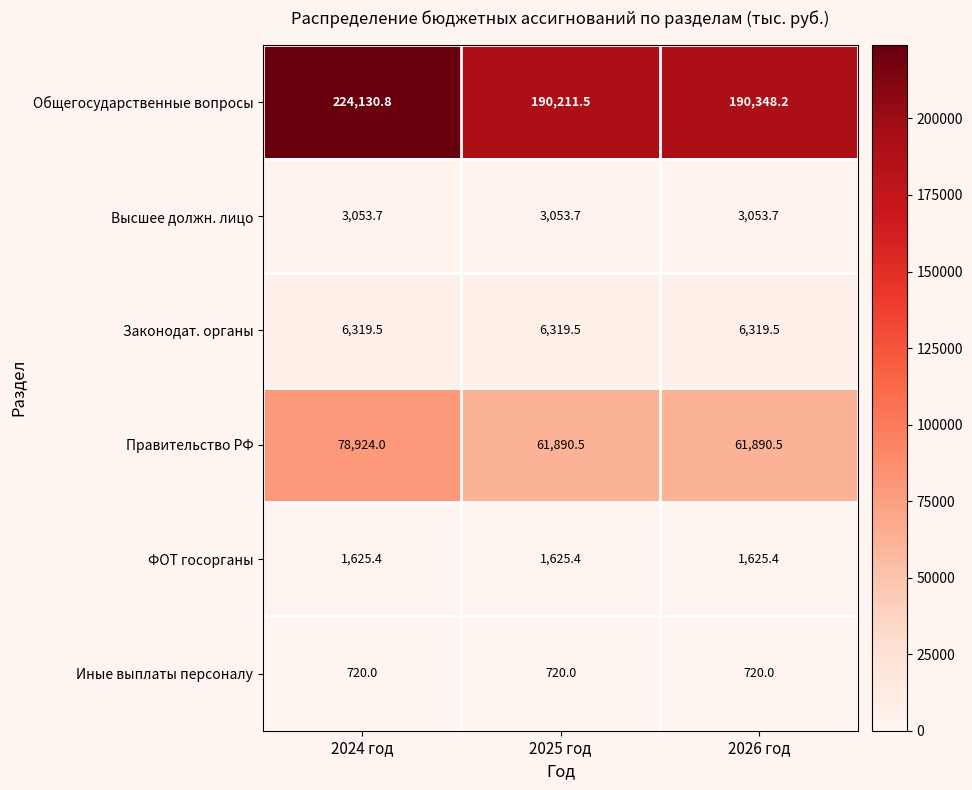

Which category has the highest value across all series?

2024 год